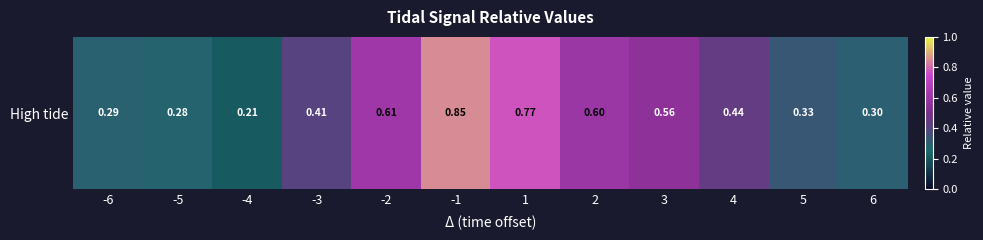

Which has a higher value, 1 or 2?

1